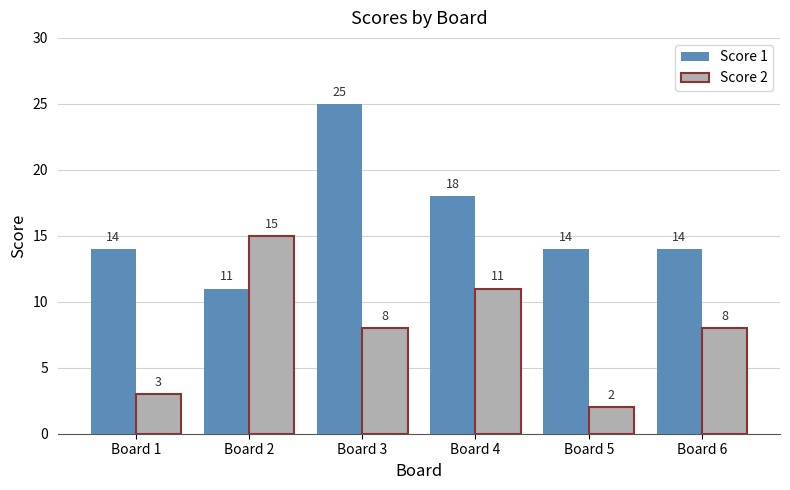

Is the value of Score 1 at Board 2 greater than the value of Score 2 at Board 2?

No